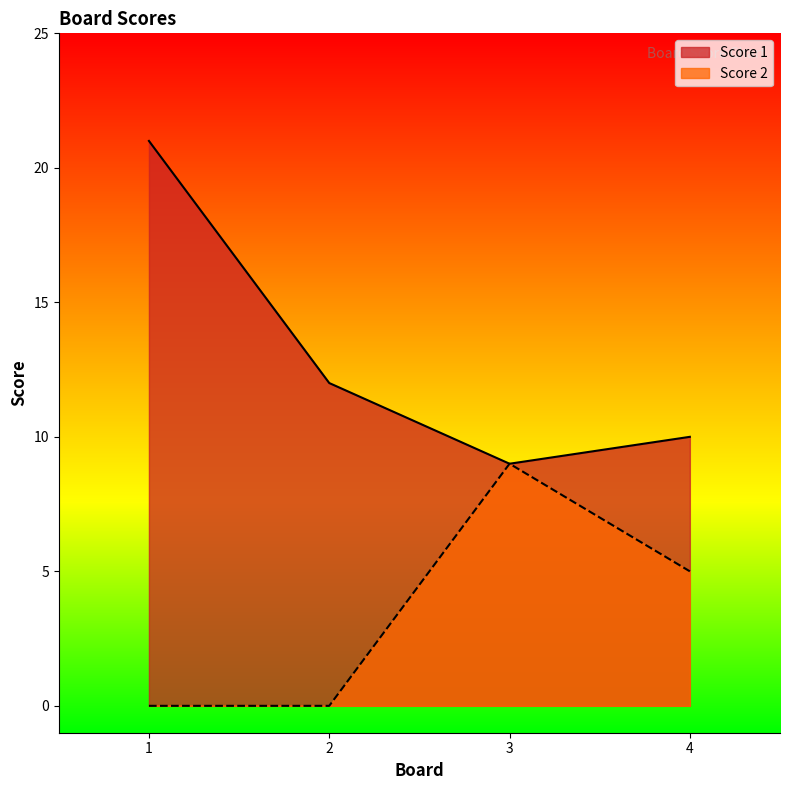

Between 4 and 2, which is larger?

2